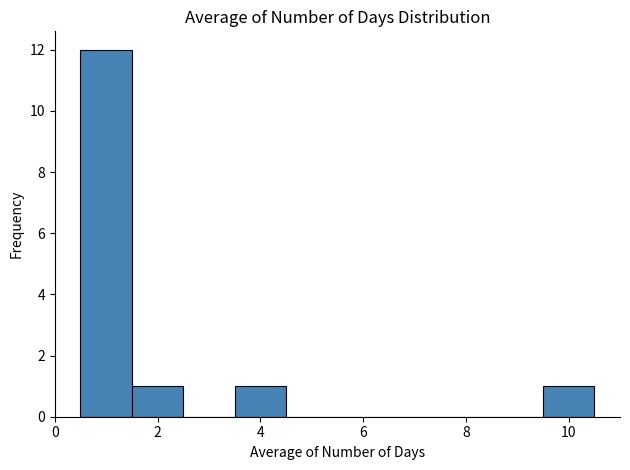

What is the height of the bar covering 0.5 to 1.5 on the x-axis? Neither the bar edges nor the heights are printed on the chart, so give them approximately, as read against the axes.

12